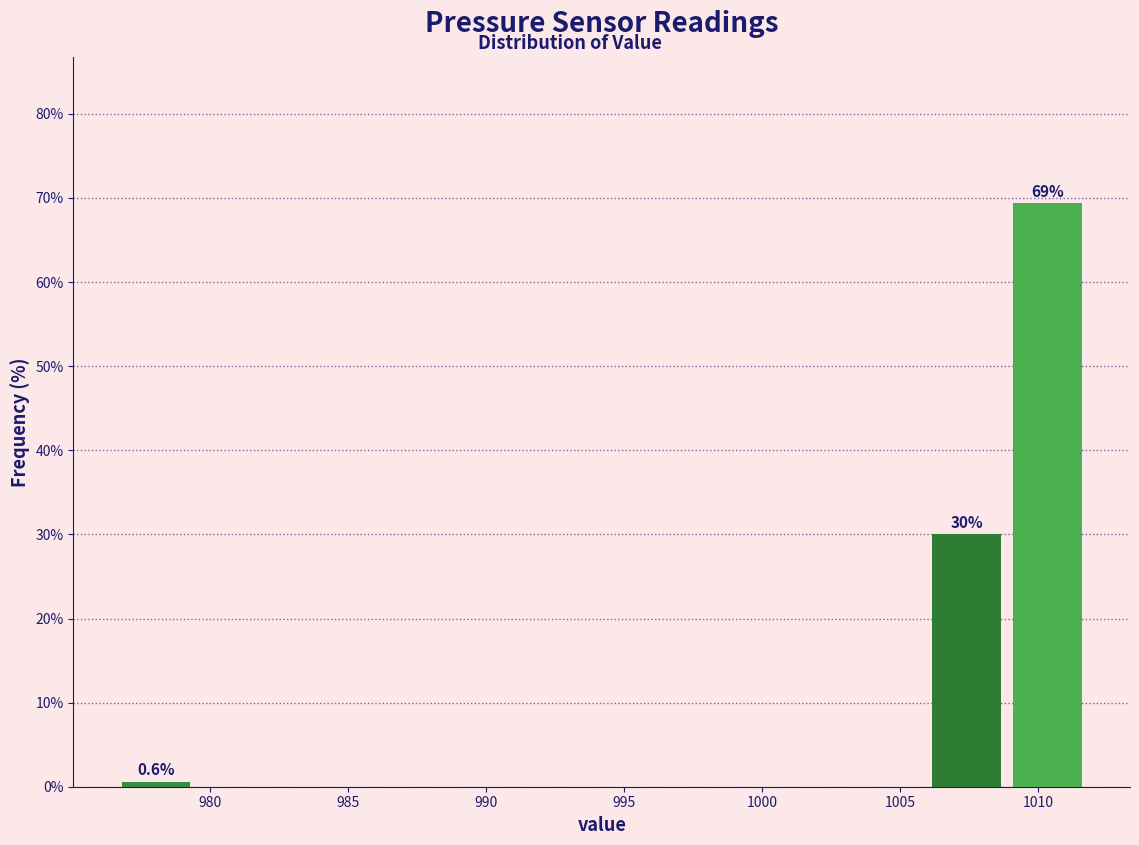

Over which range of the x-axis is the bar tallest?

1009.0 to 1012.0